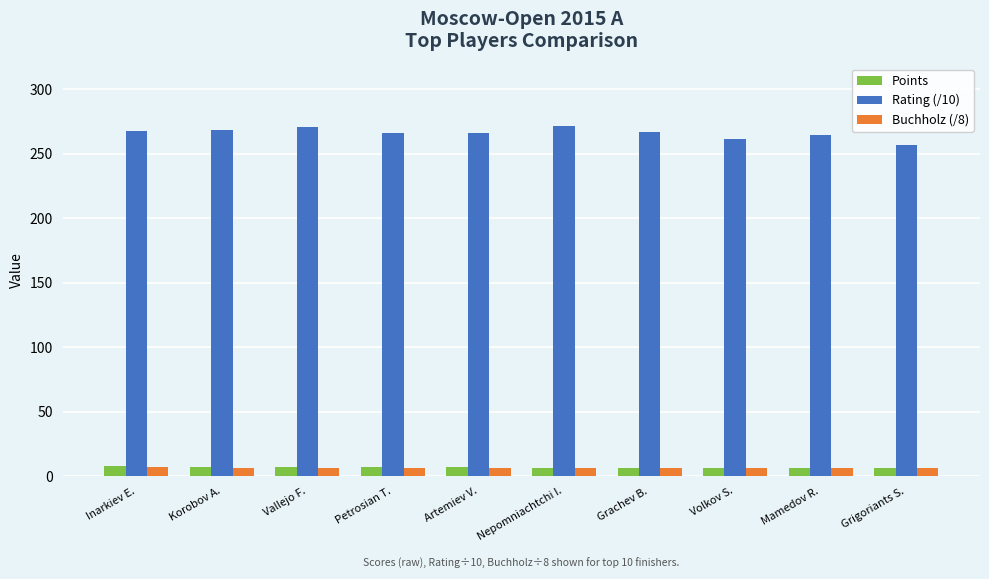

How many Points values are between 6 and 7?

9